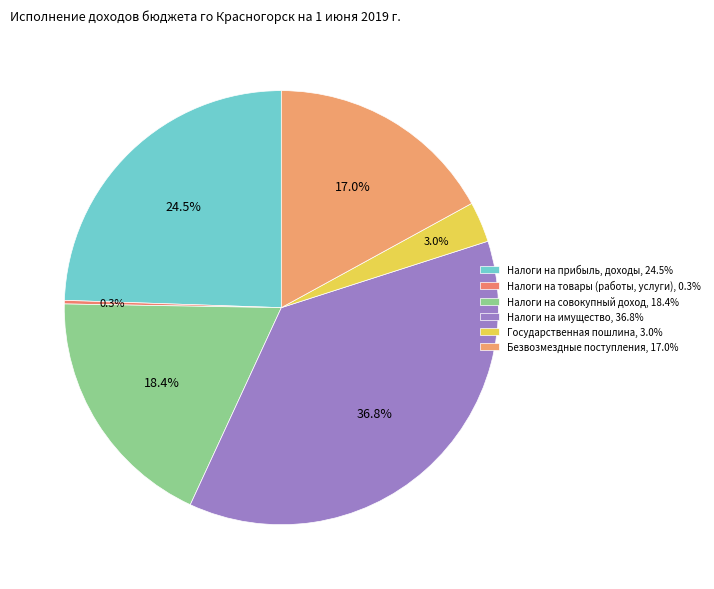

What is the largest slice in the pie chart?

Налоги на имущество